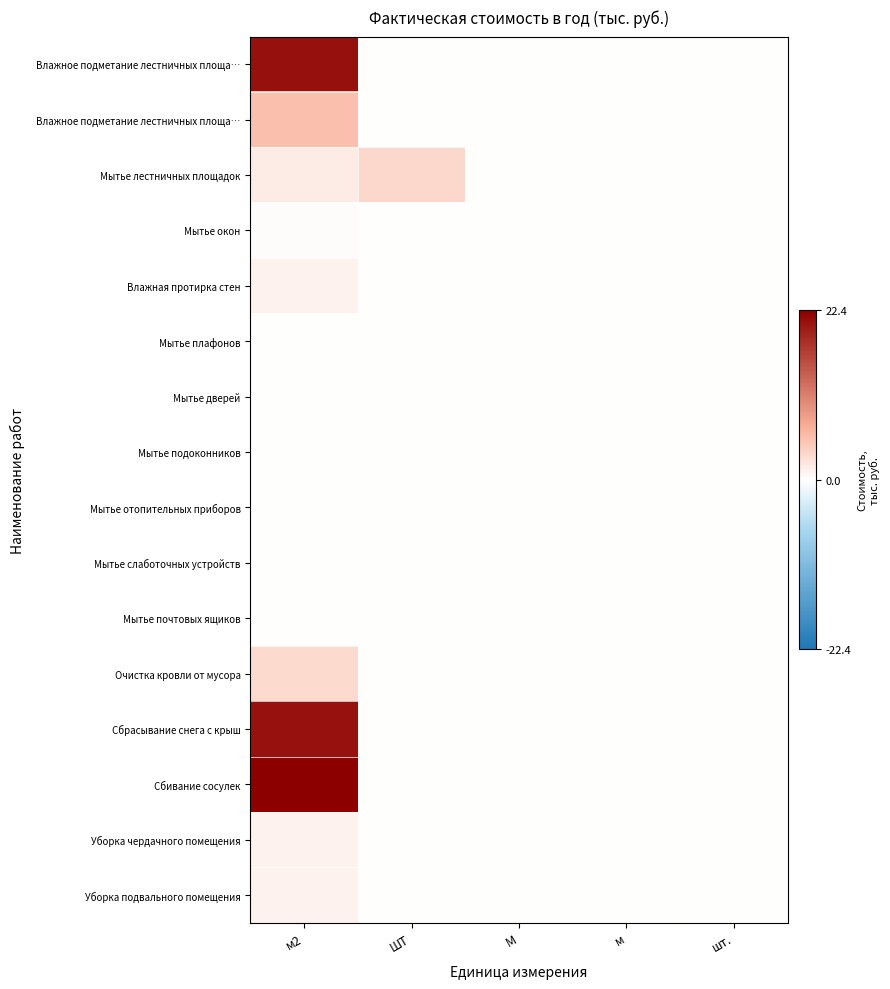

Which label corresponds to the largest value in the chart?

м2